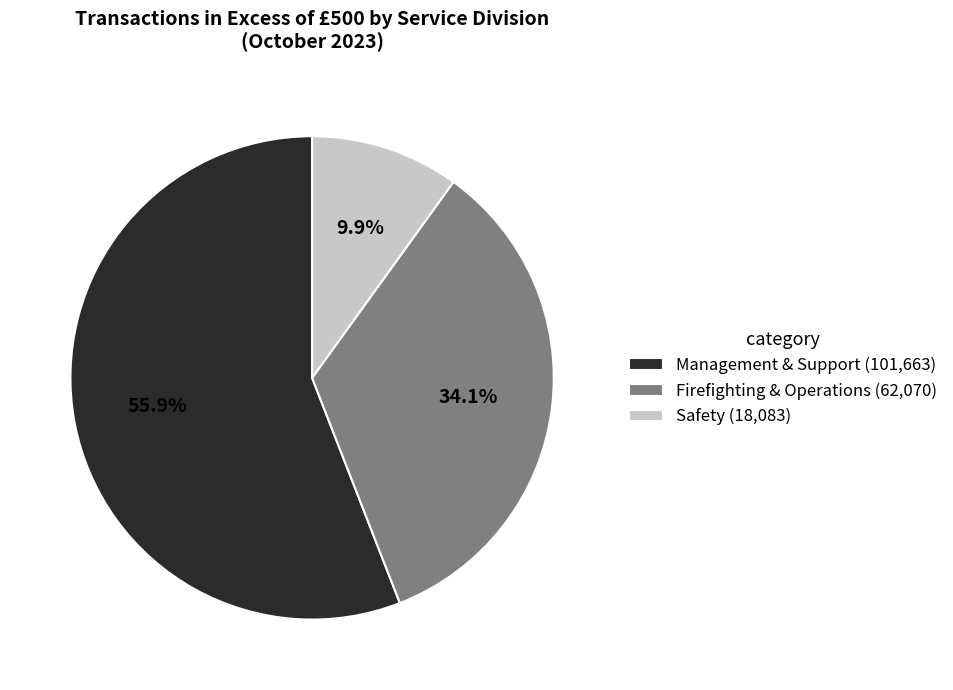

What is the ratio of the value at Management & Support (101,663) to the value at Firefighting & Operations (62,070)?

1.6